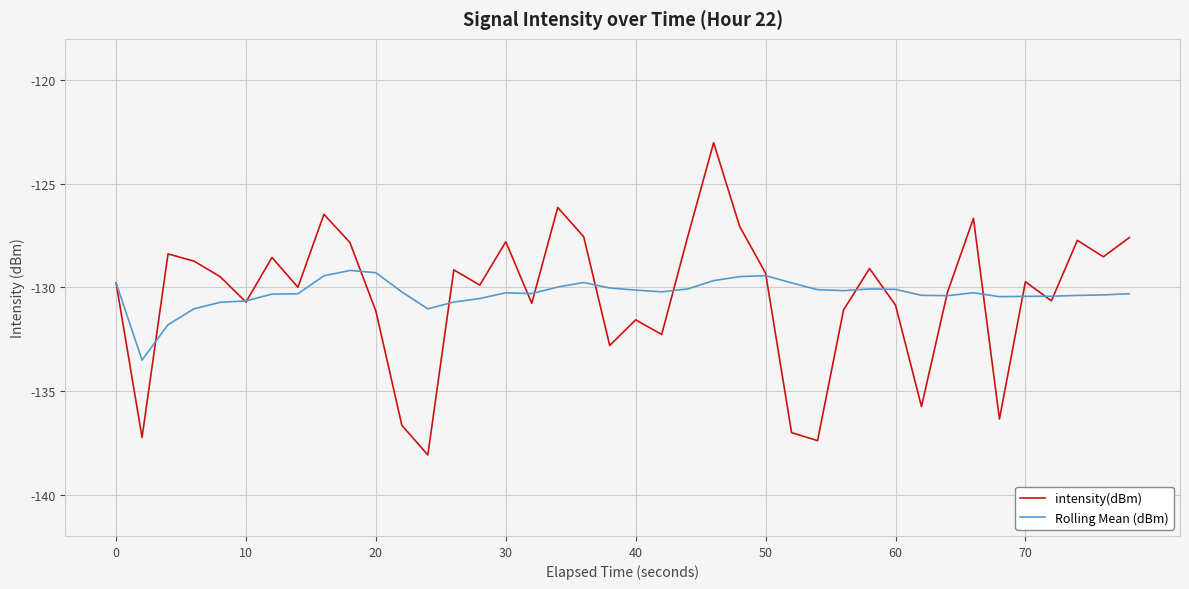

Rank the series by their maximum value, from highest to lowest.

intensity(dBm), Rolling Mean (dBm)